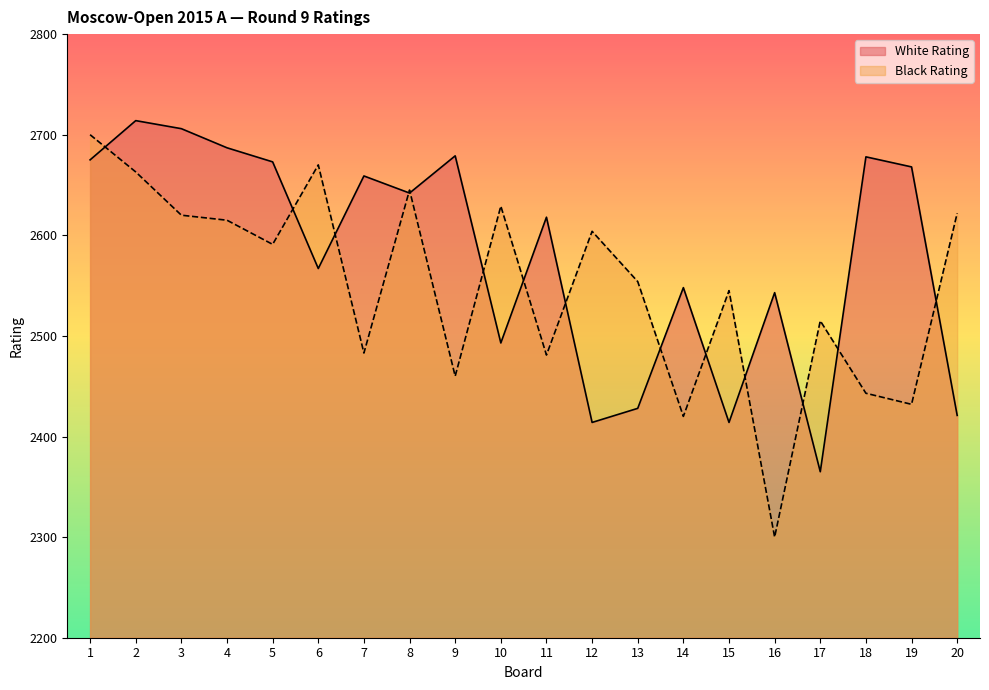

How many times do White Rating and Black Rating cross each other?

14